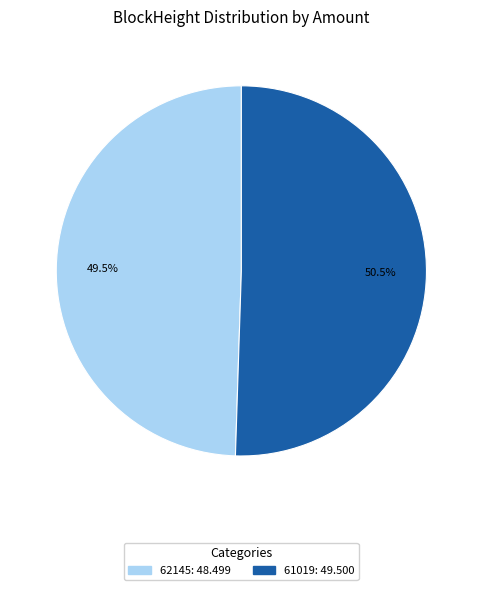

Which slice is the smallest?

62145